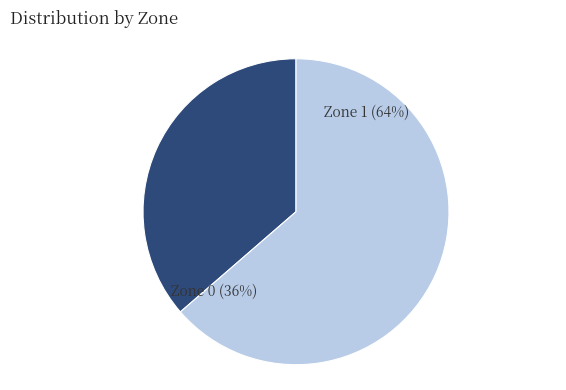

True or false: Zone 0 accounts for 25% of the total.

False